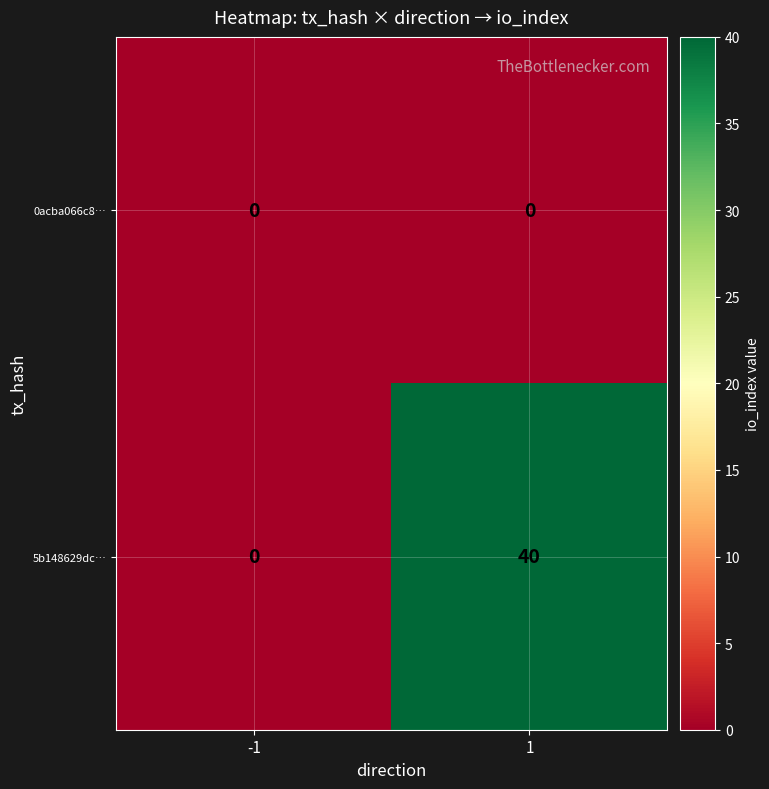

Which series has the largest range (max minus min)?

5b148629dc…